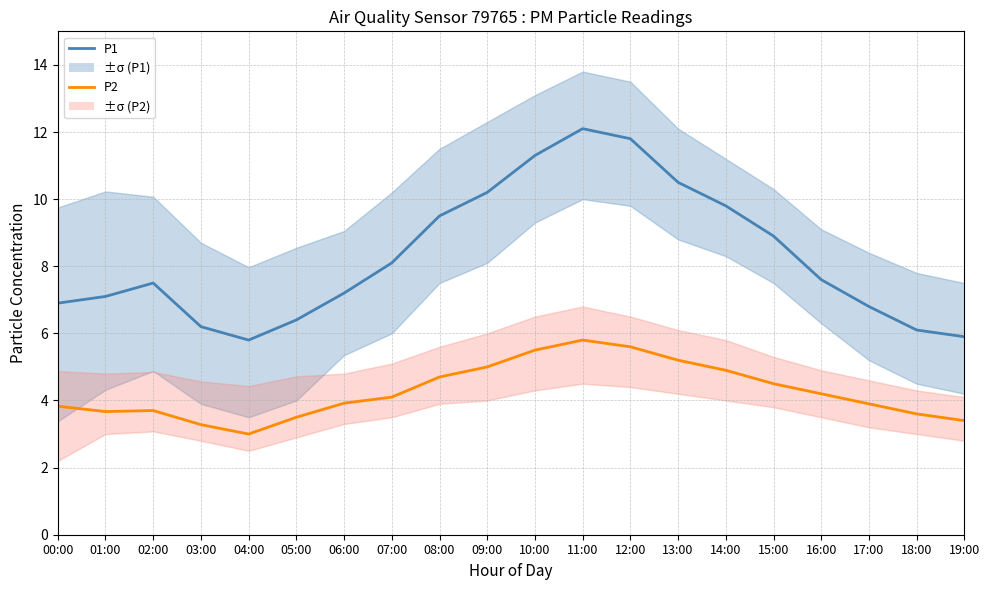

The value of P2 at 16:00 is 4.2. True or false?

True